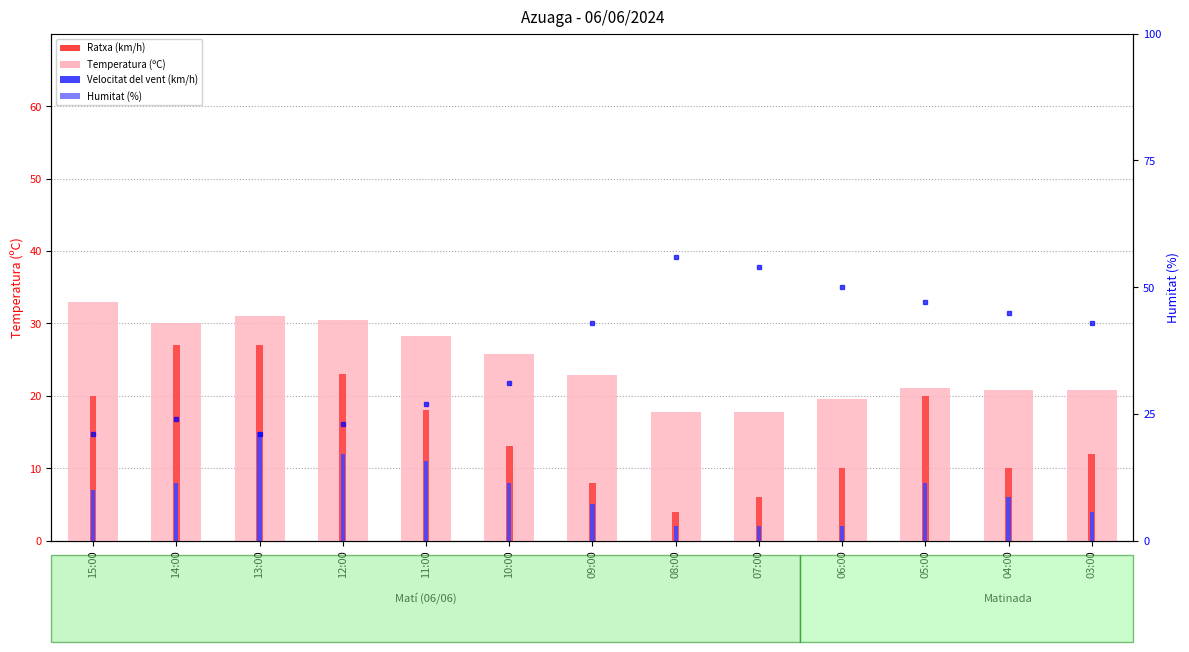

What position from the left is 15:00?

1